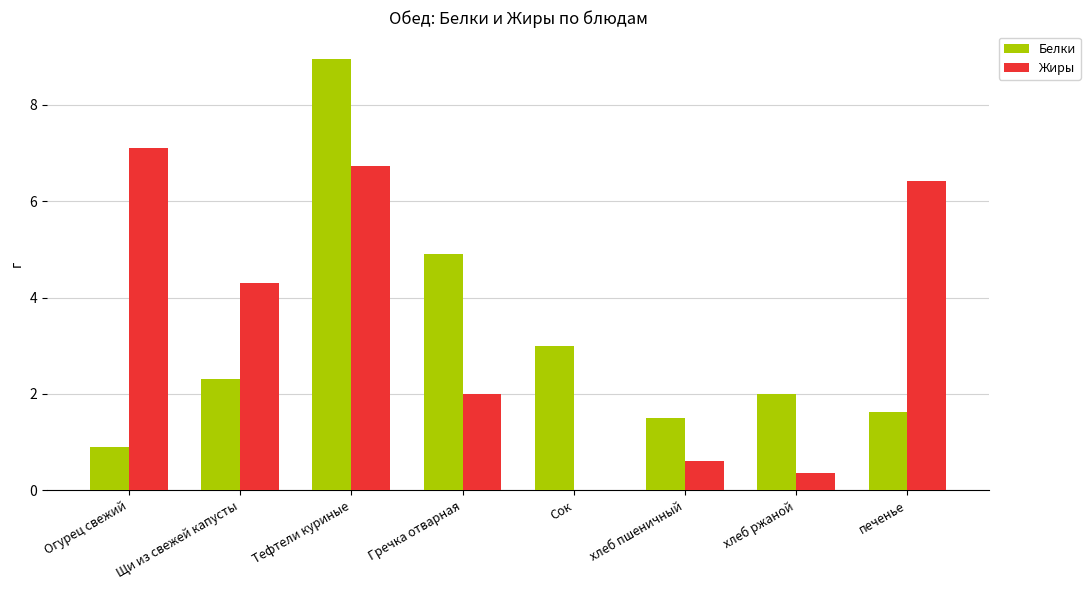

What is the total value across all series at хлеб пшеничный?

2.1